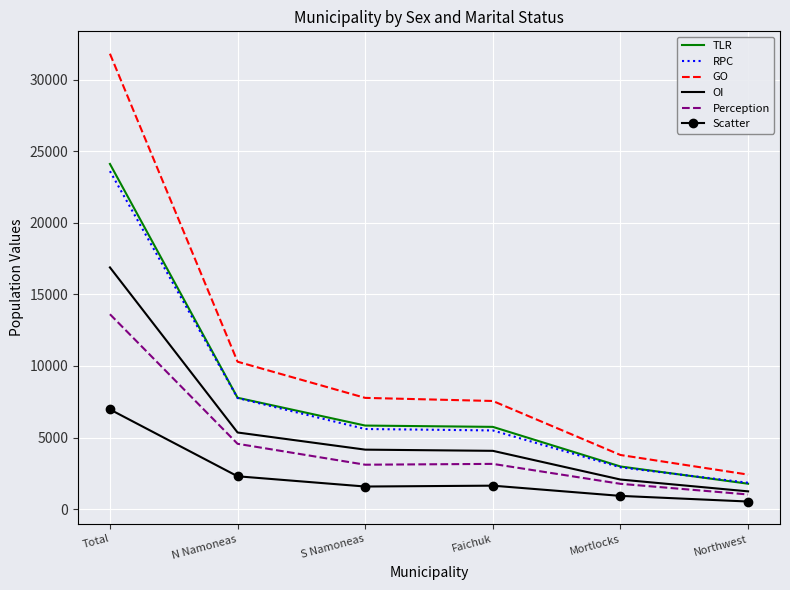

True or false: OI has a value of 9514 at N Namoneas.

False